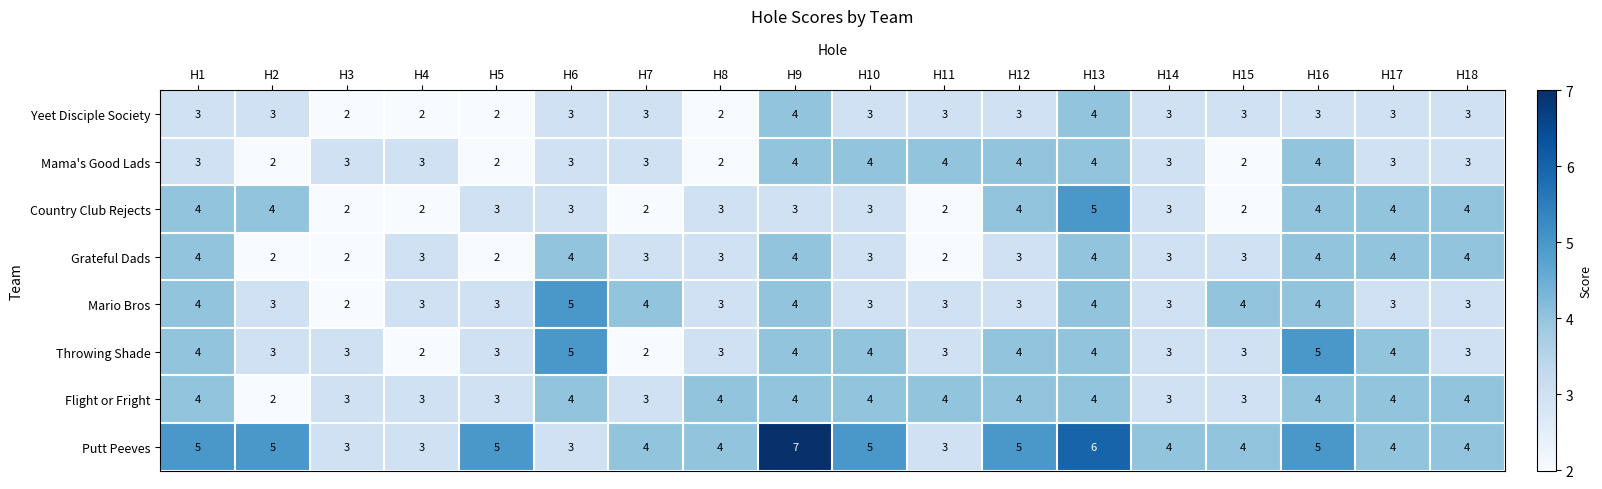

Is it true that Country Club Rejects equals 1 at H1?

False